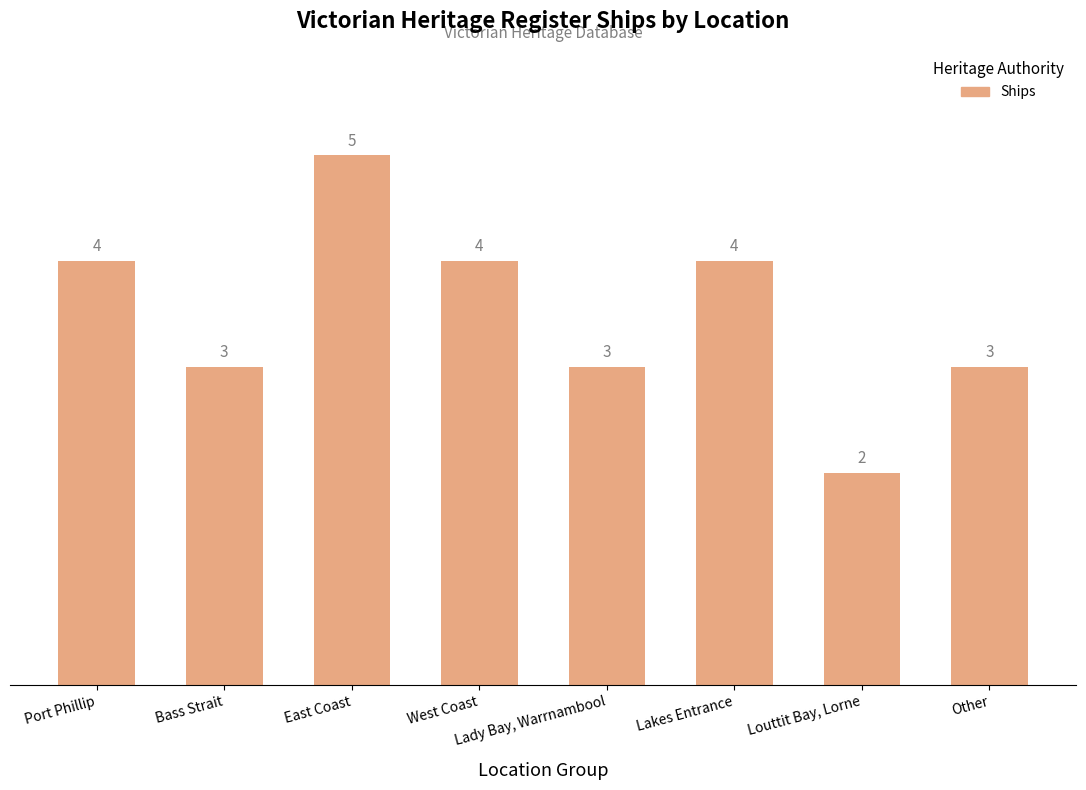

Reading left to right, list all the values displayed in this chart.

4	3	5	4	3	4	2	3